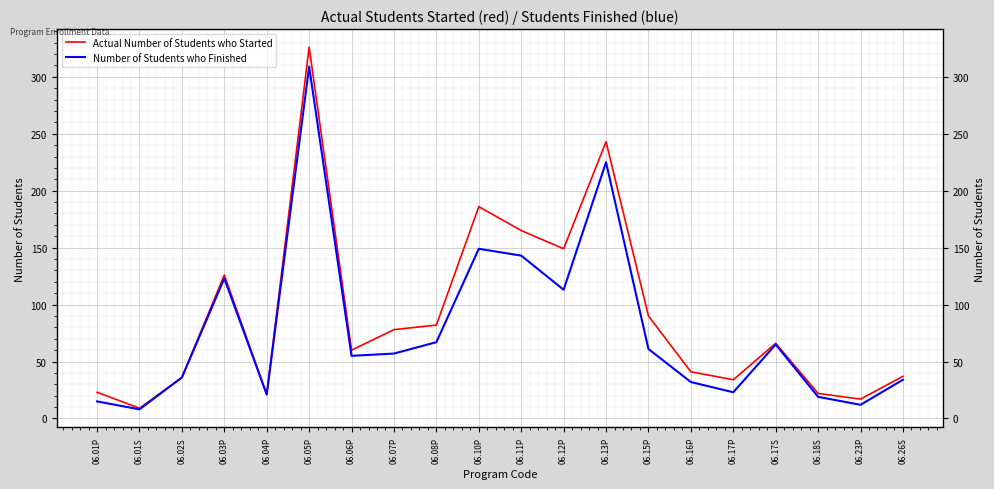

What is the highest value of the Actual Number of Students who Started series?

326